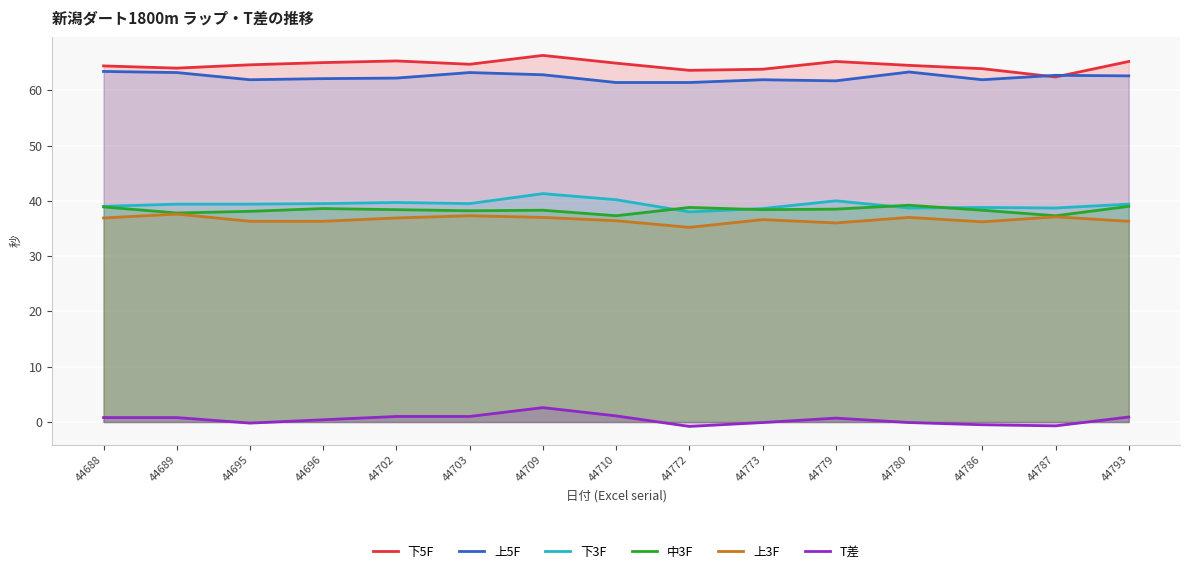

True or false: 下3F and 上5F intersect in this chart.

False